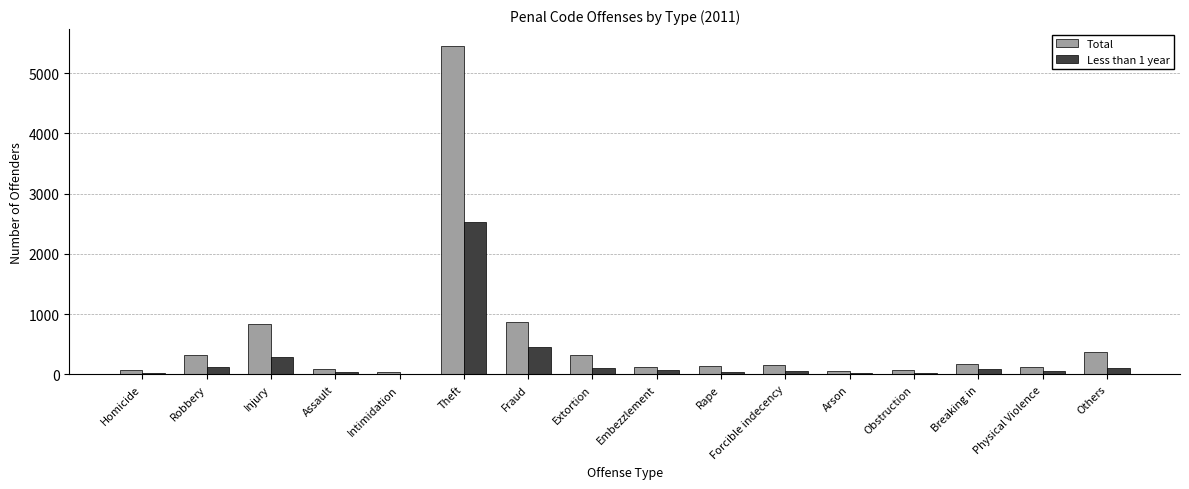

How many groups of bars are there?

16